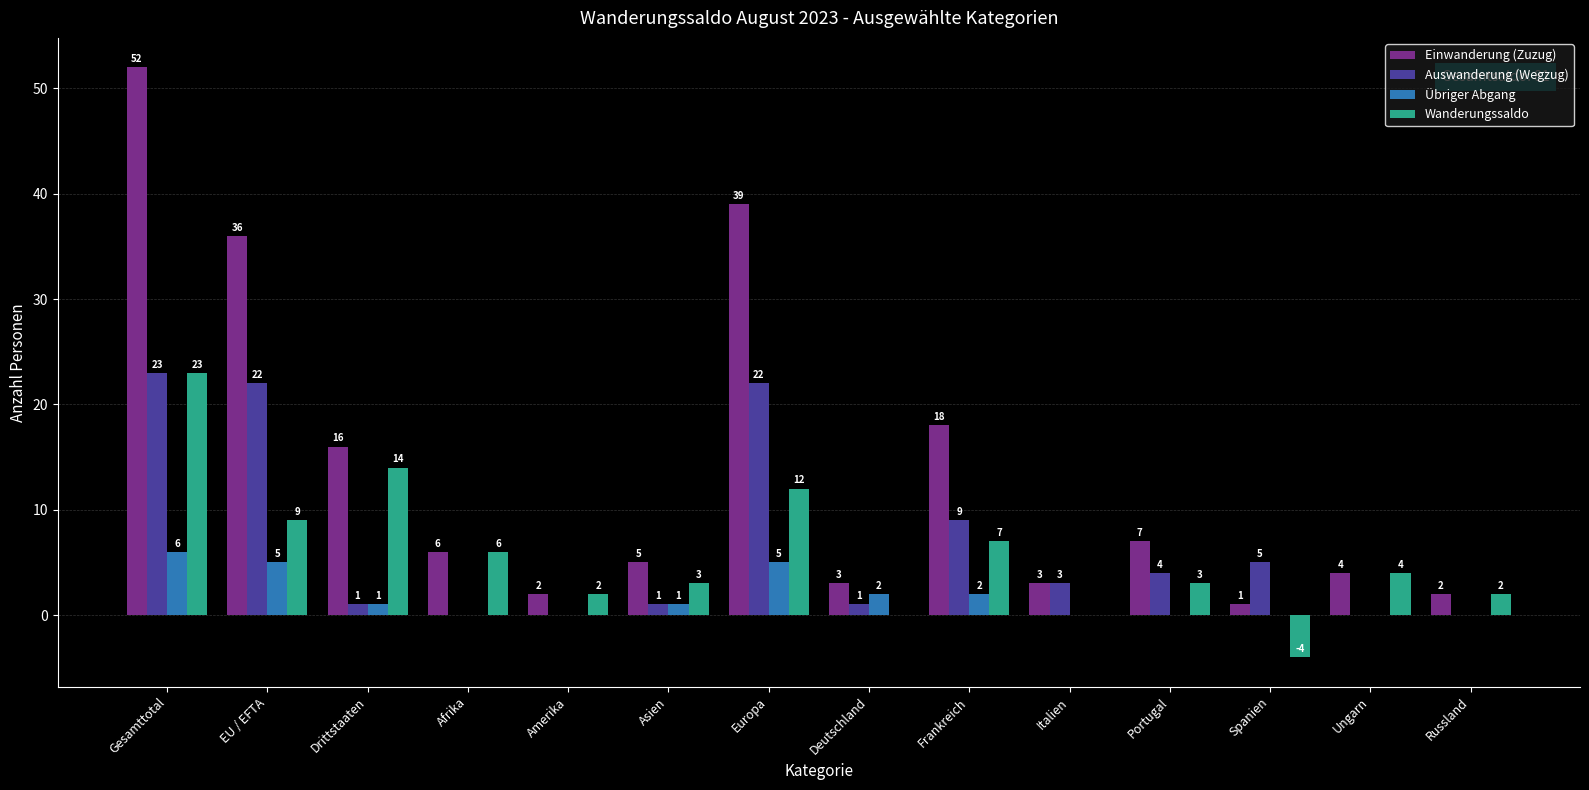

Which series changed the most between EU / EFTA and Amerika?

Einwanderung (Zuzug)